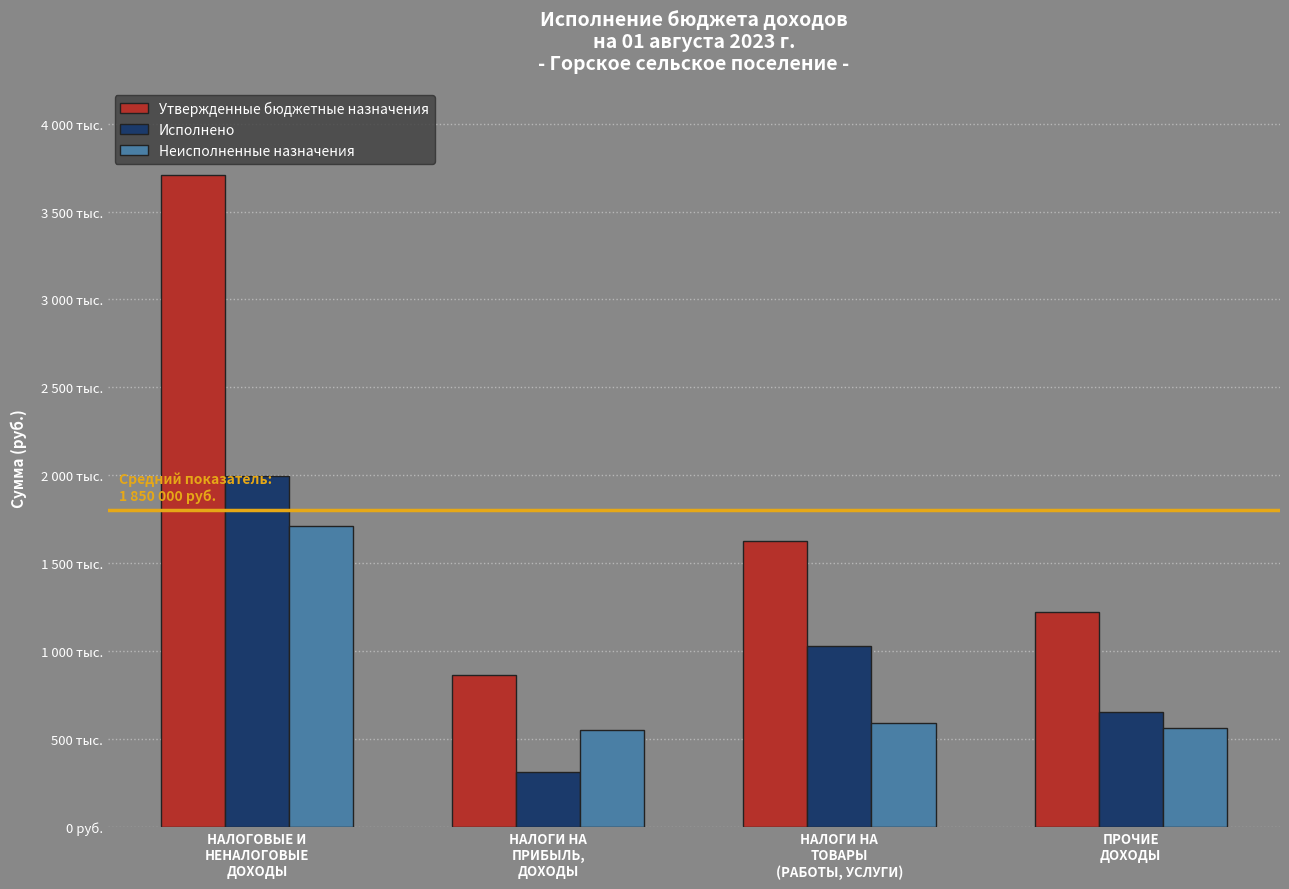

Does the chart contain stacked bars?

No